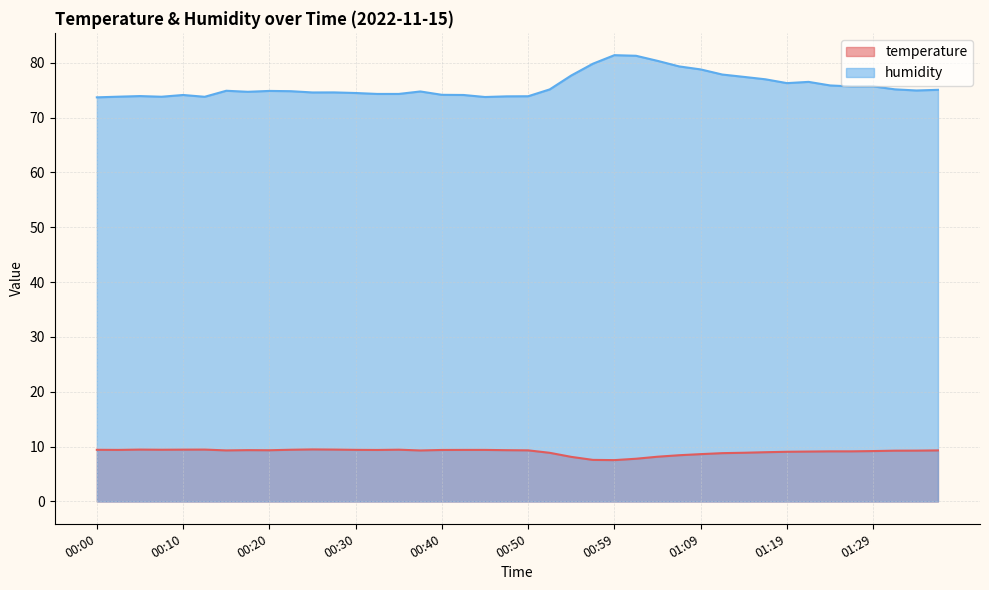

Rank the series by their average value, from lowest to highest.

temperature, humidity